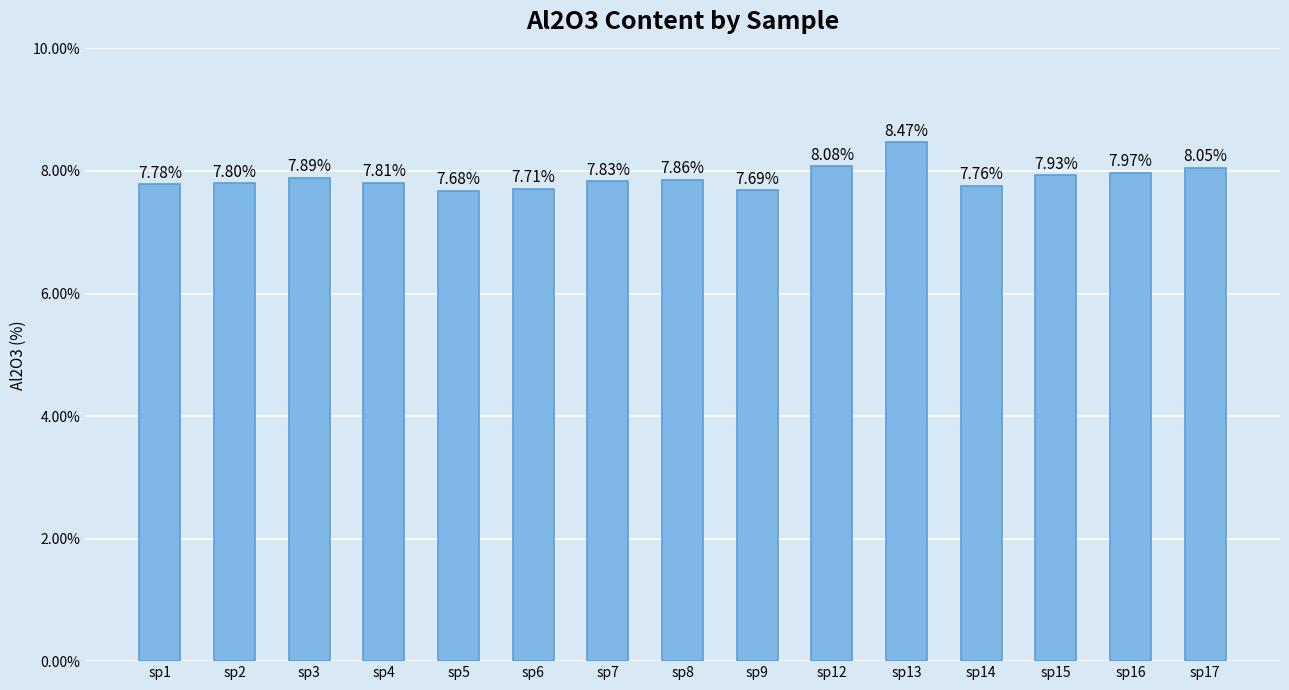

Which label corresponds to the largest value in the chart?

sp13